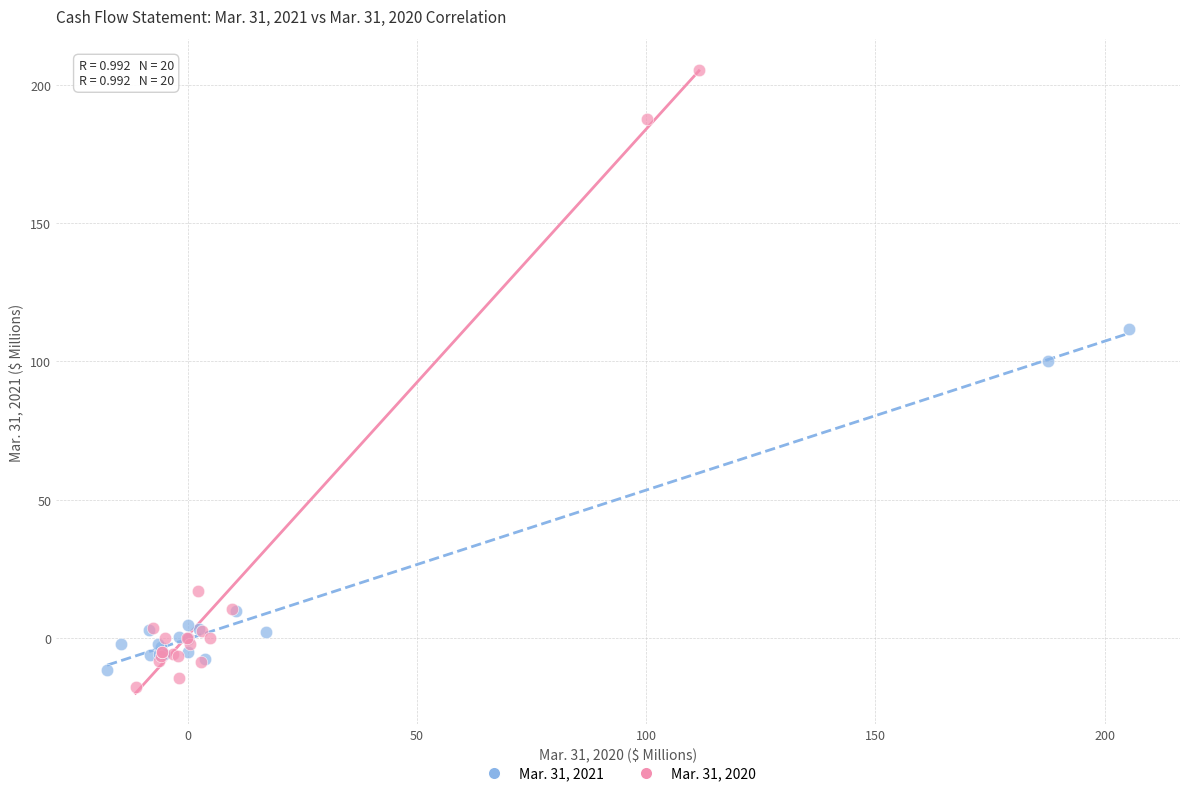

Which series contains the highest Y value?

Mar. 31, 2020